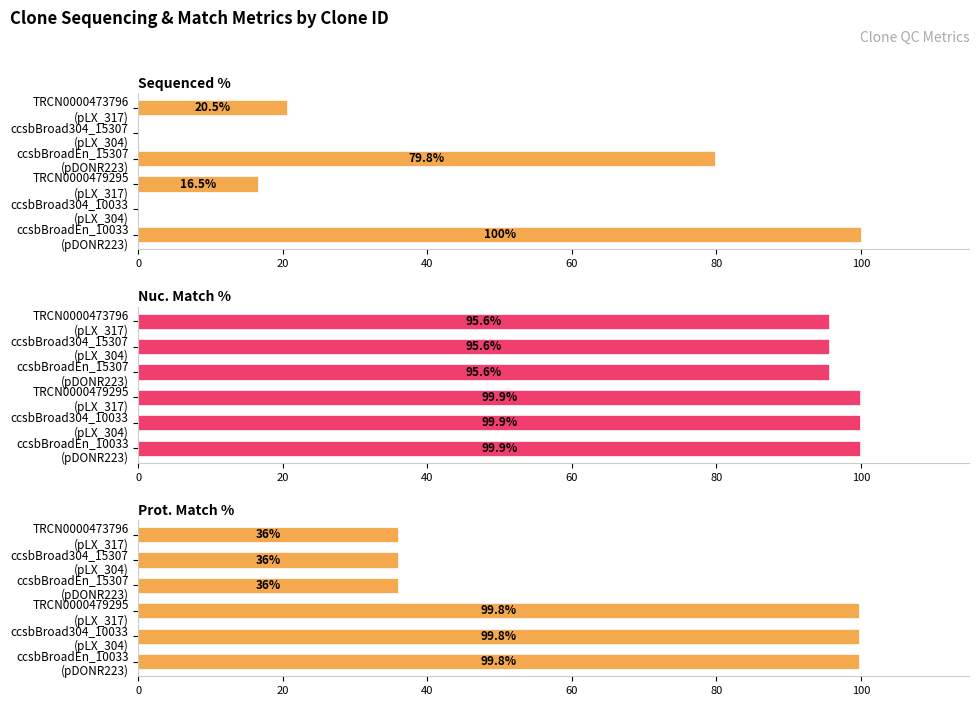

What are all the series names shown in the legend?

Sequenced %, Nuc. Match %, Prot. Match %